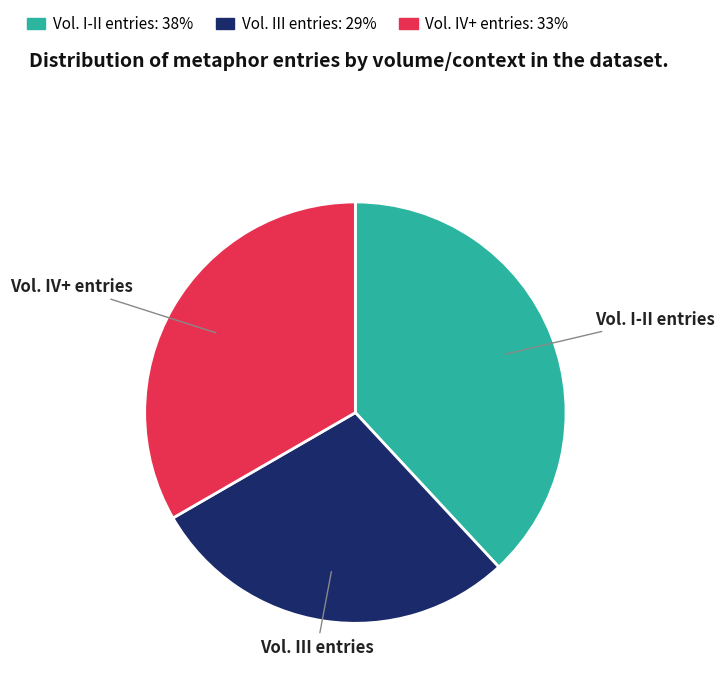

Does any single category account for the majority?

No